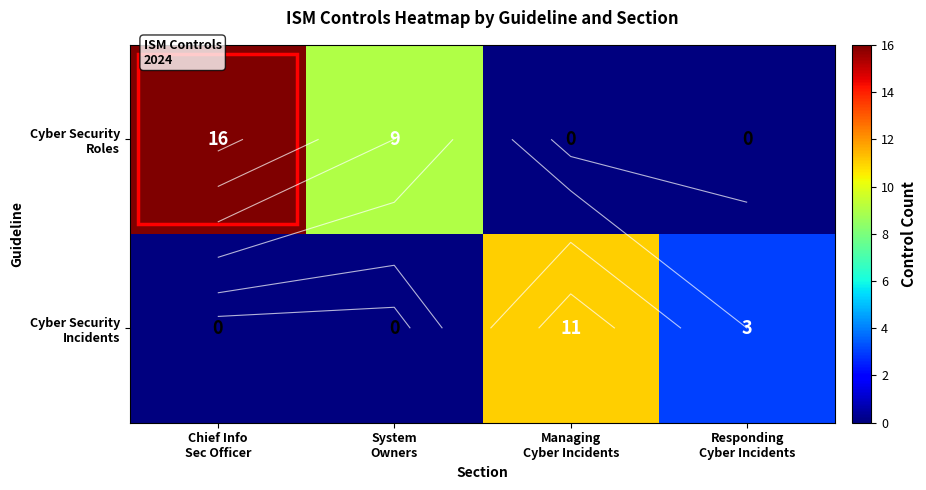

What value does the Cyber Security Roles series have at System Owners, to the nearest 10?

10